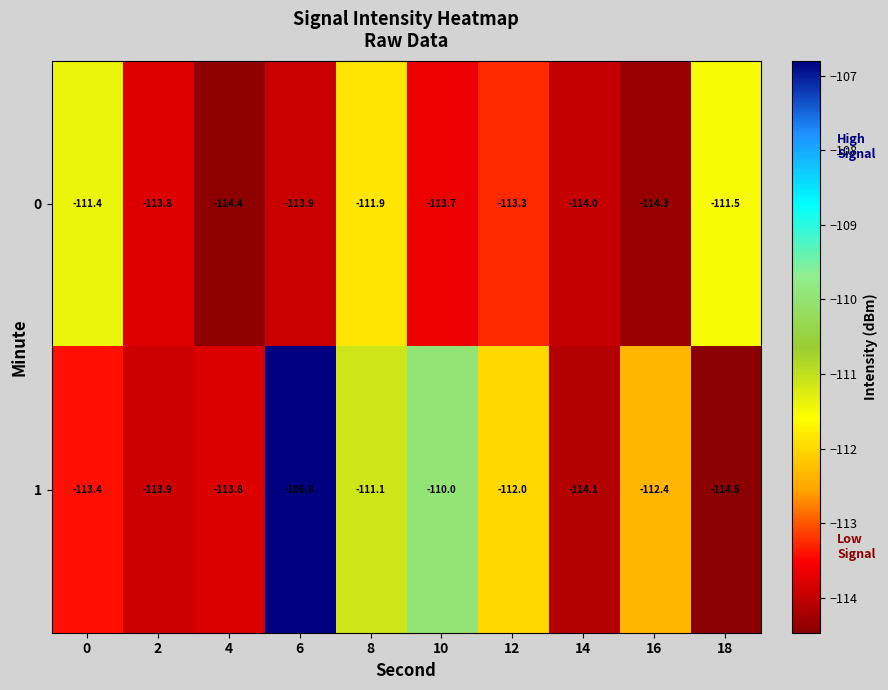

Which label corresponds to the smallest value in the chart?

18